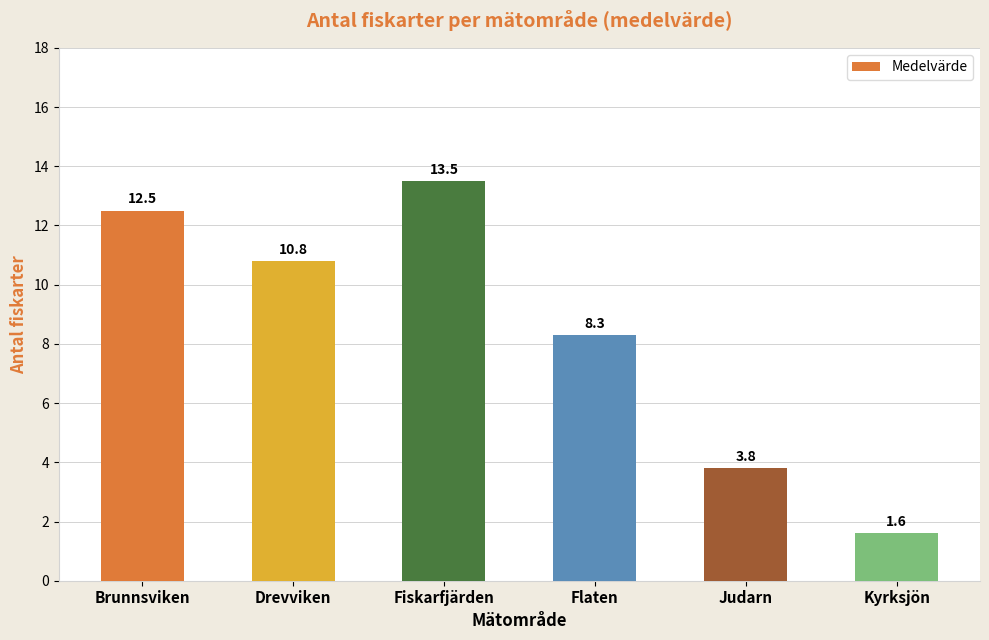

What is the value of the 1st bar from the left?

12.5